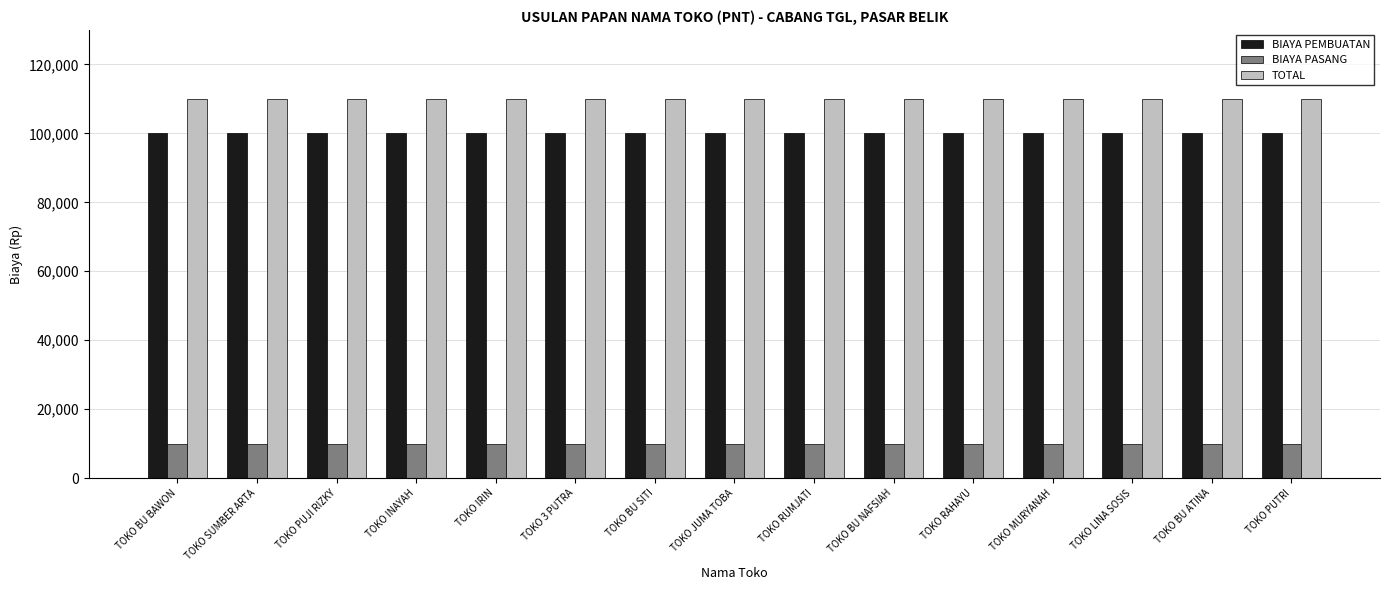

What is the sum of the TOTAL values at TOKO PUTRI and TOKO LINA SOSIS?

220000